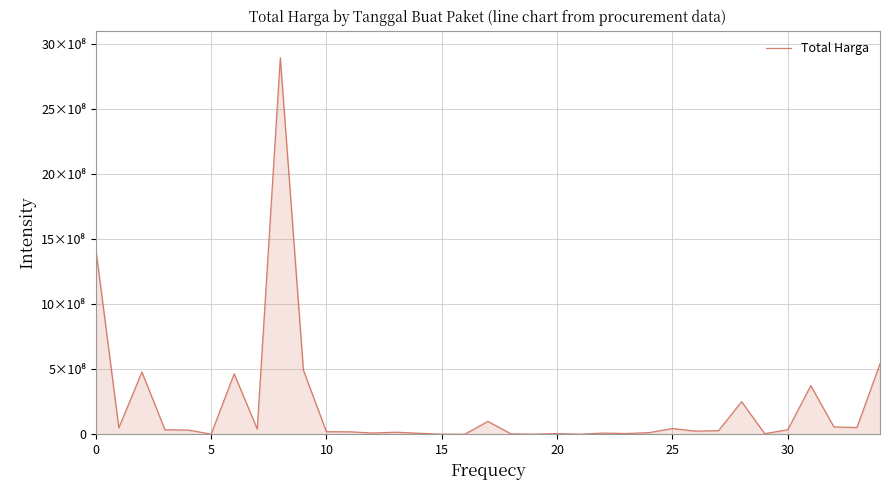

Does the chart display data point markers on the line(s)?

No